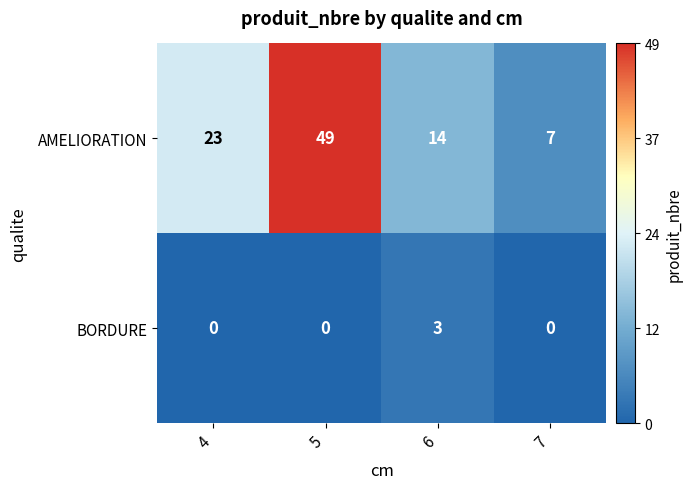

At which category is the sum across all series the highest?

5